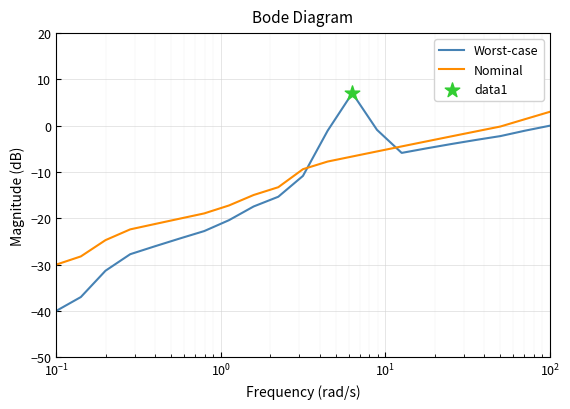

Which series has the largest range (max minus min)?

Worst-case